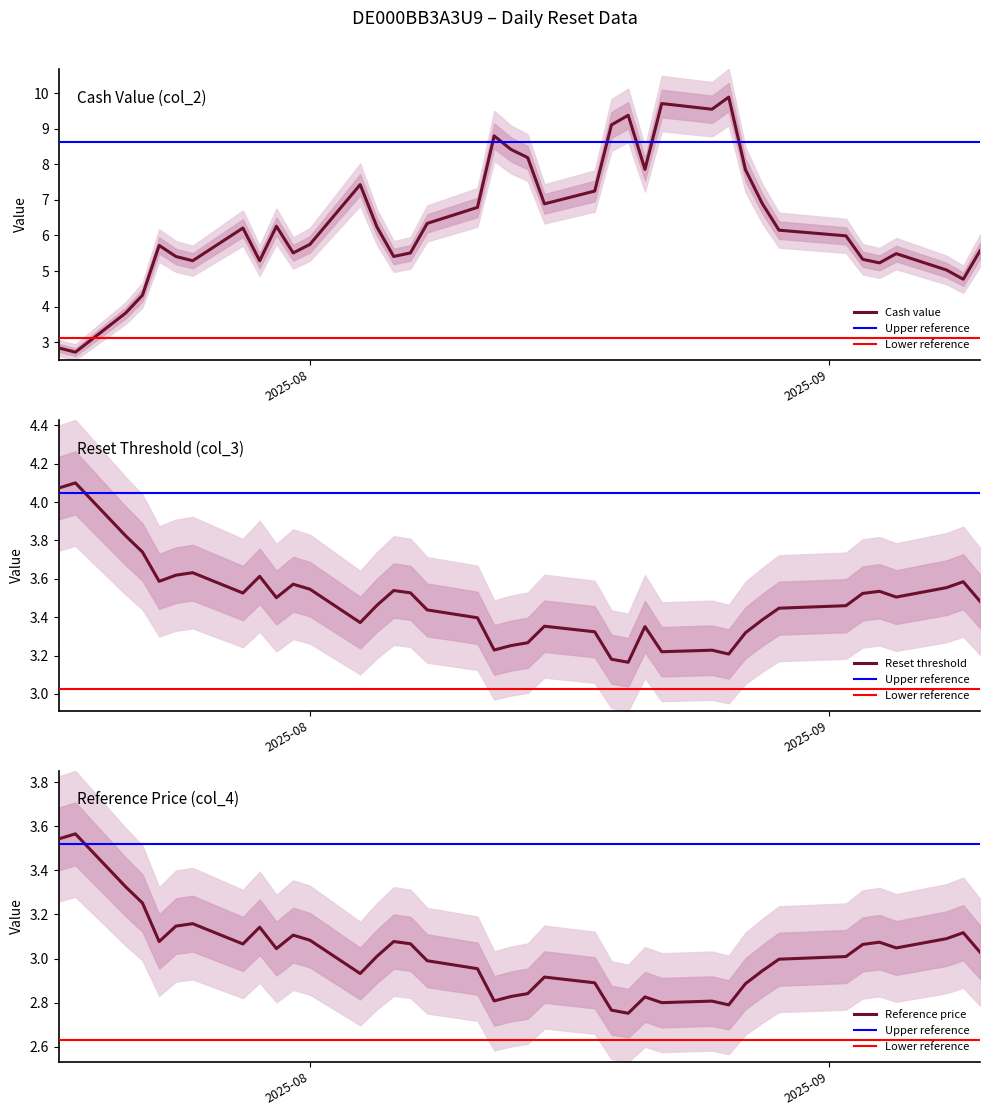

How many interior local peaks does the Cash value series have?

9